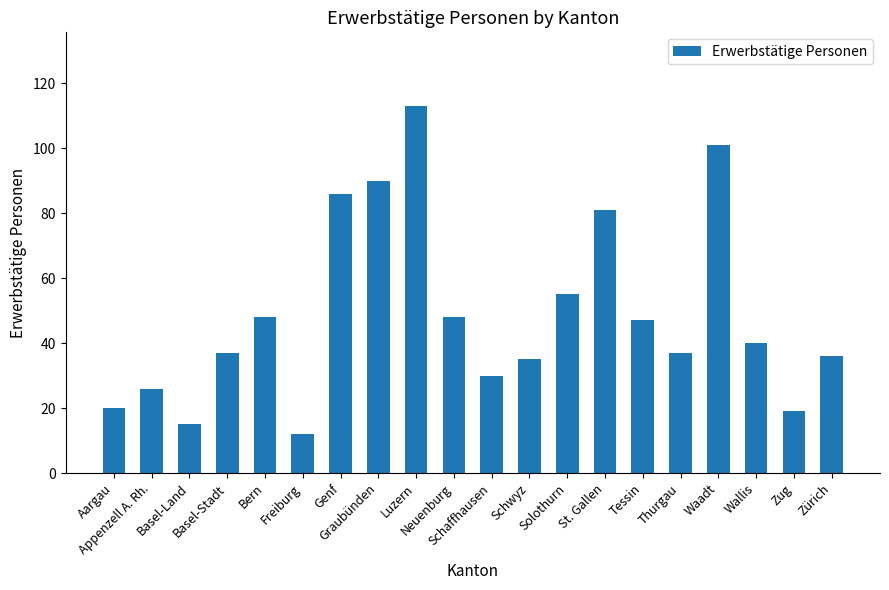

How many categories are shown in the chart?

20